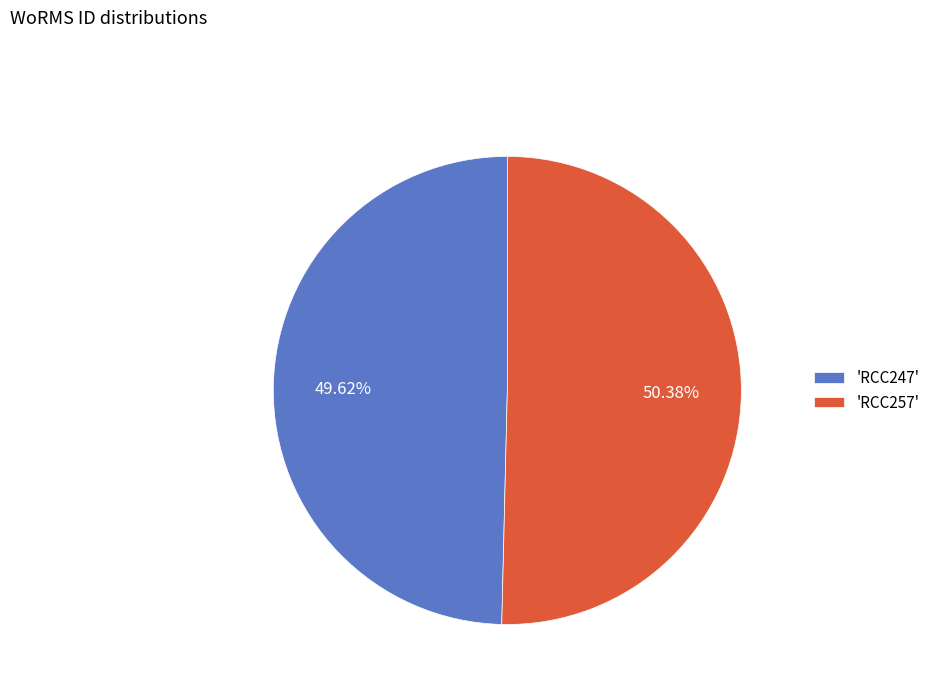

Which has a higher value, 'RCC247' or 'RCC257'?

'RCC257'